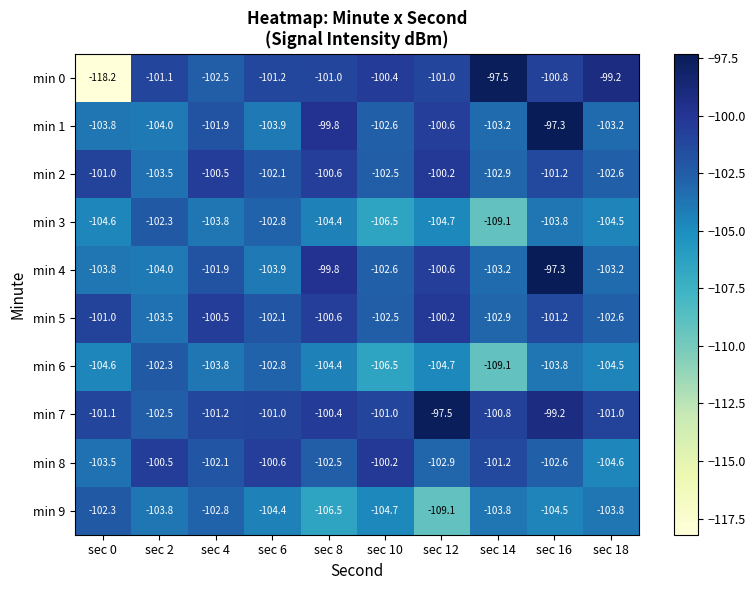

How many data points in min 0 are above -101?

4